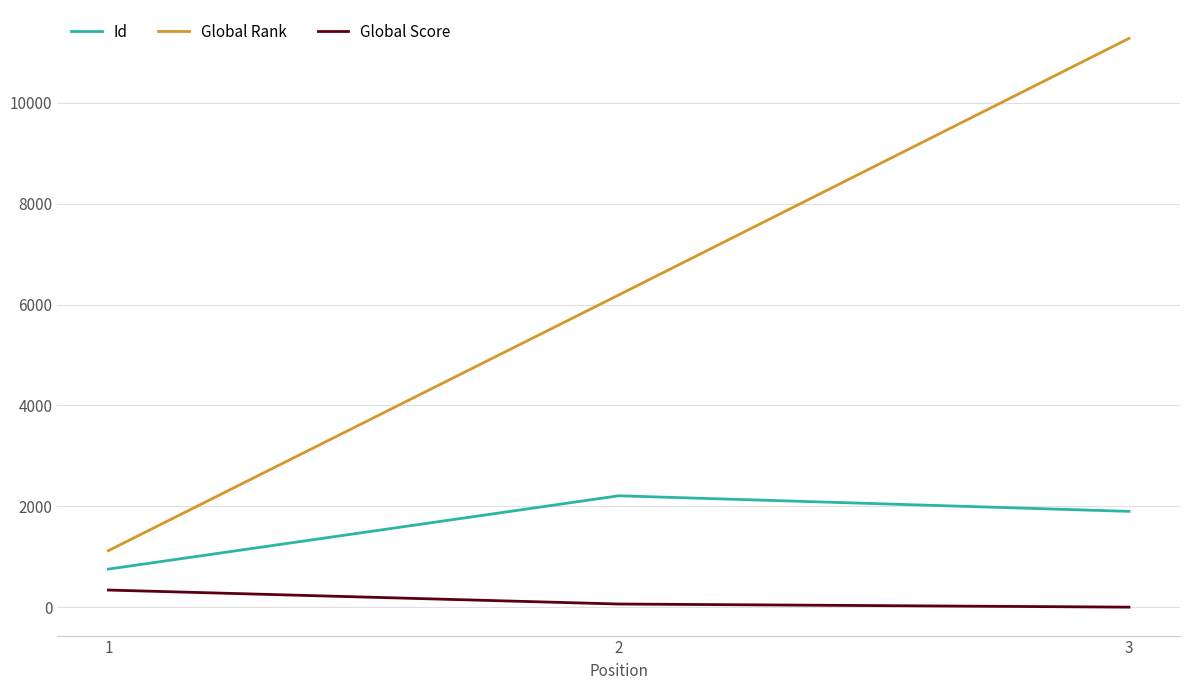

How many series are shown in this chart?

3